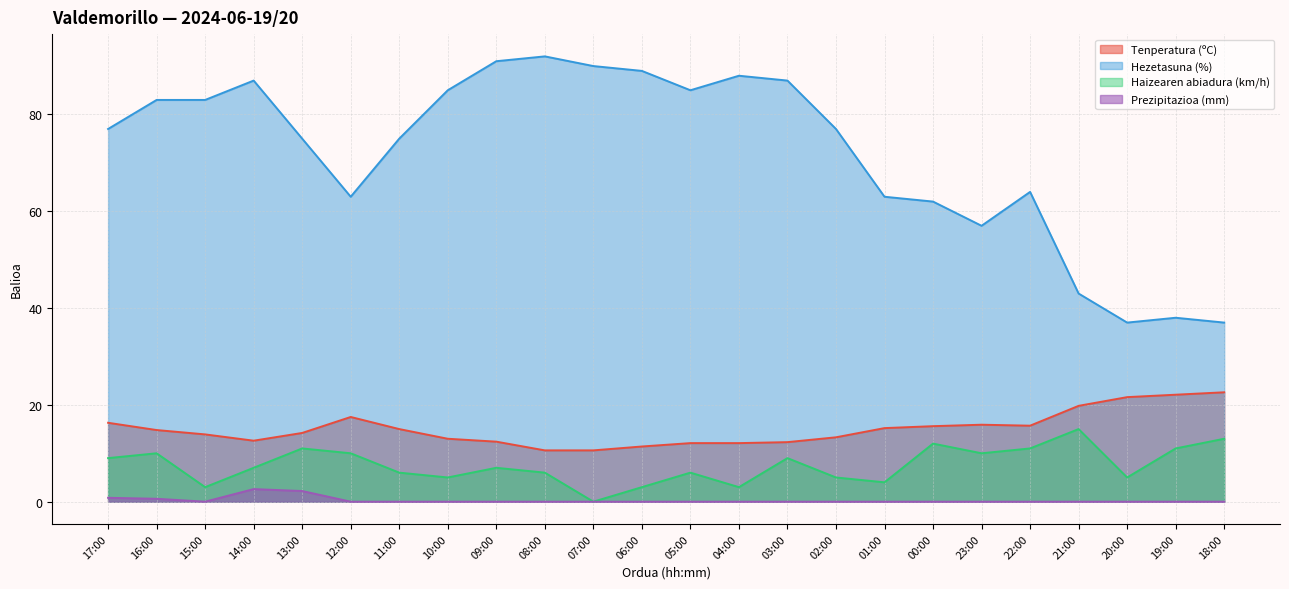

Where is the first local minimum for Prezipitazioa (mm)?

15:00